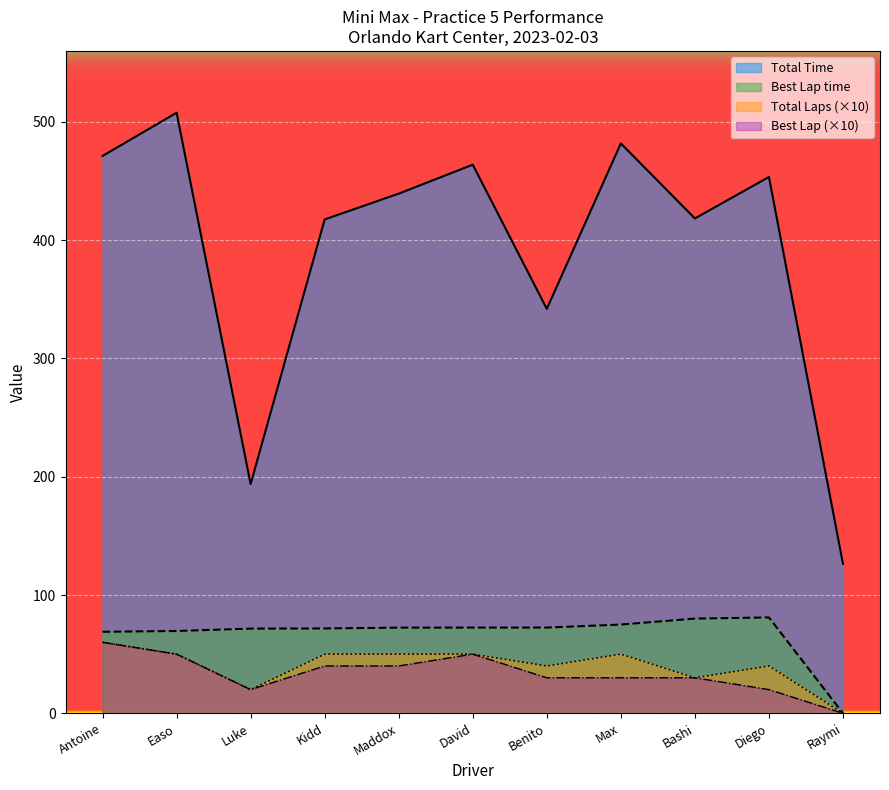

How many values in the Best Lap time series are below 72?

5